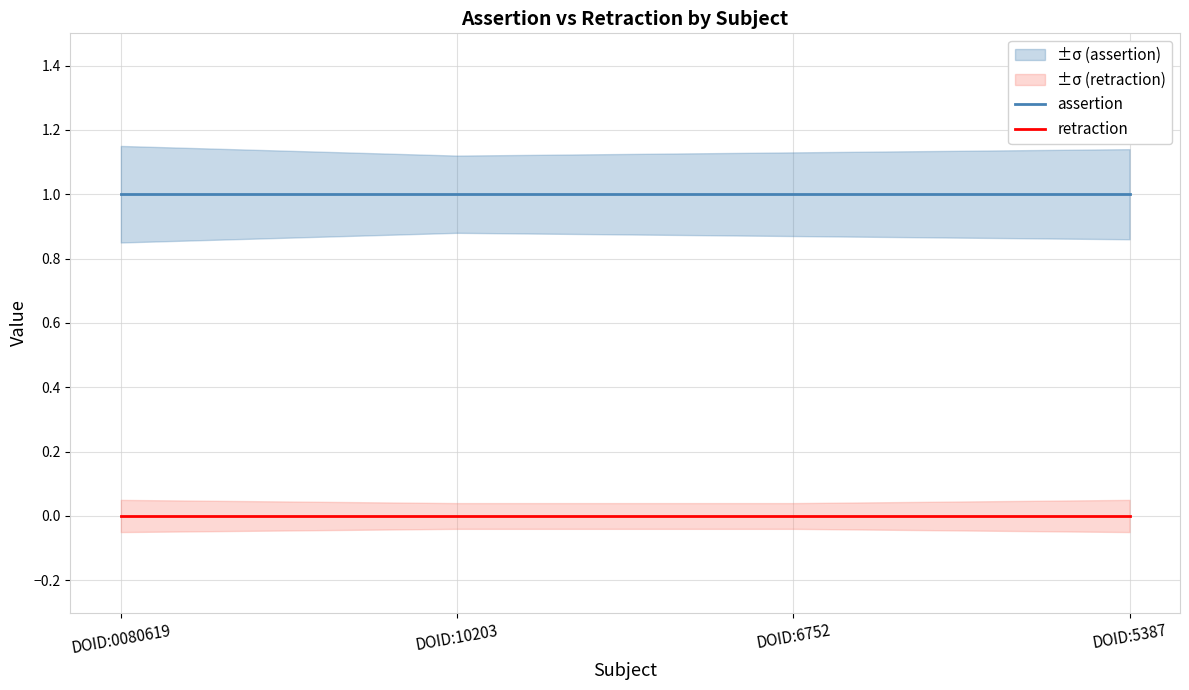

True or false: assertion and retraction cross at least once.

False